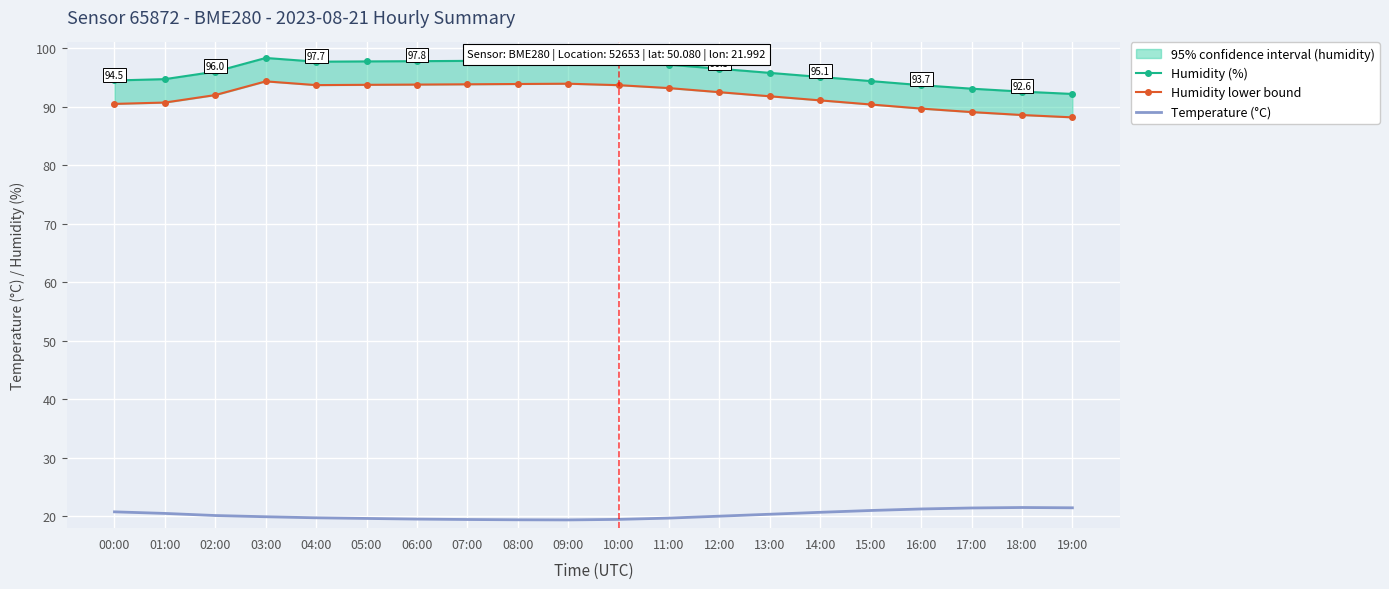

Which series changed the most between 01:00 and 07:00?

Humidity (%)